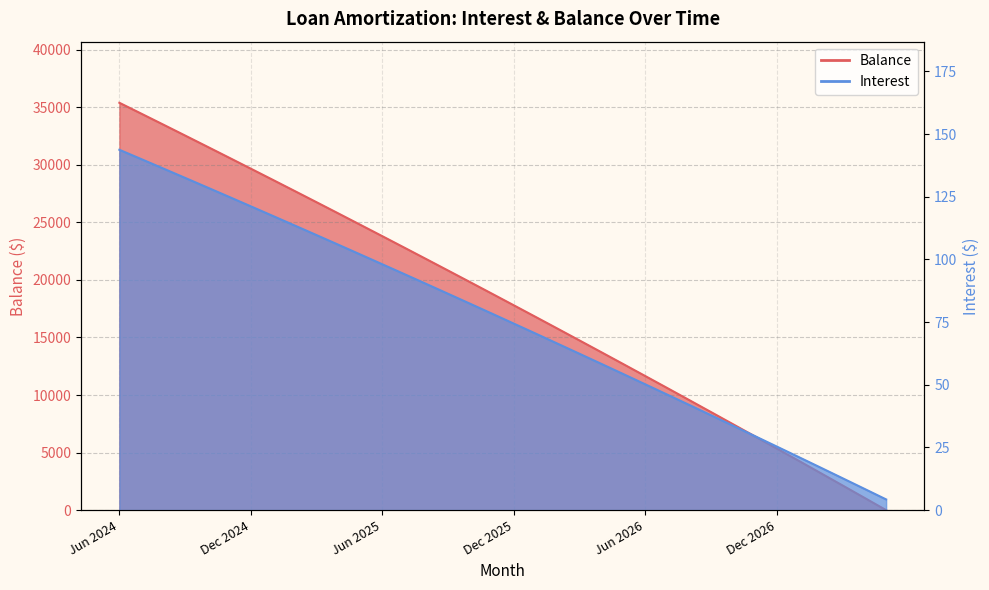

What is the smallest value displayed?

1.0